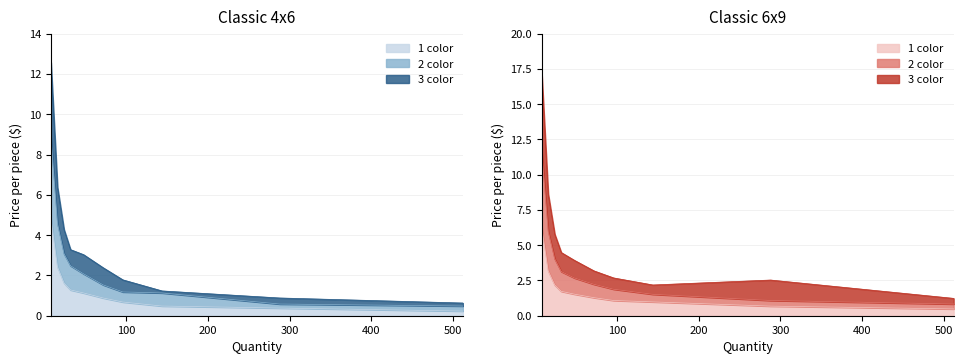

At which category is the sum across all series the highest?

8